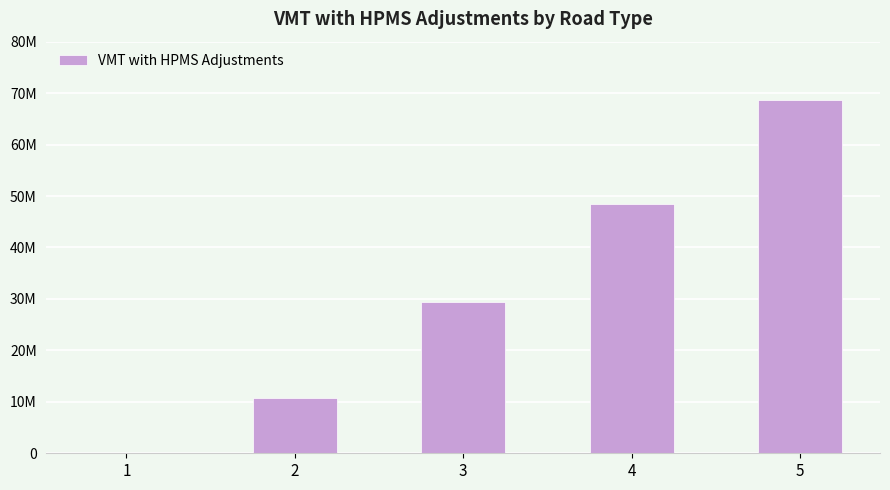

What is the sum of the values at 3 and 5?

97943498